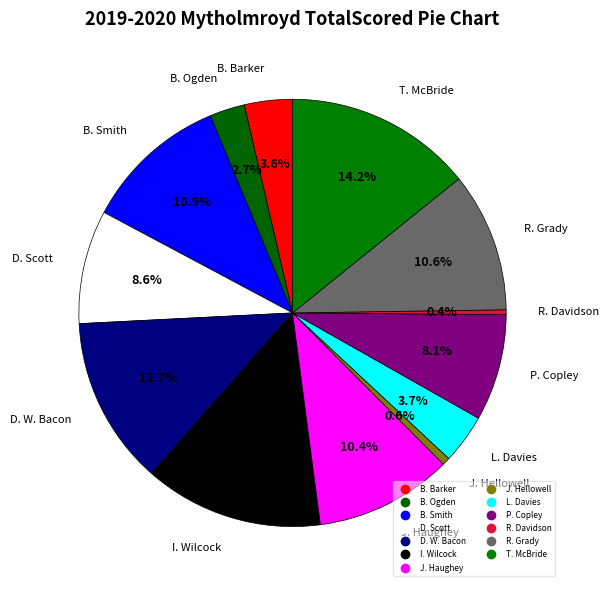

To the nearest percent, what percentage of the pie is L. Davies?

4%